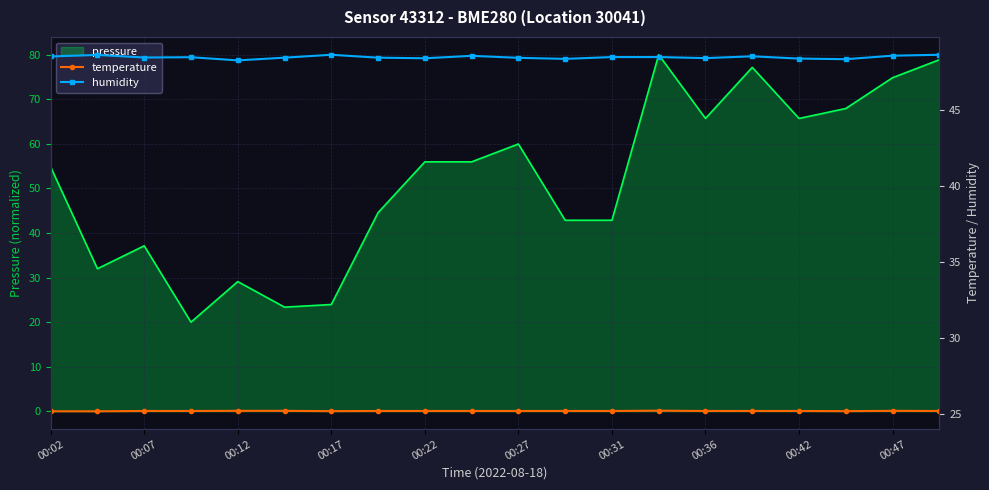

What is the value of the humidity point at the 12th from the left?

48.4